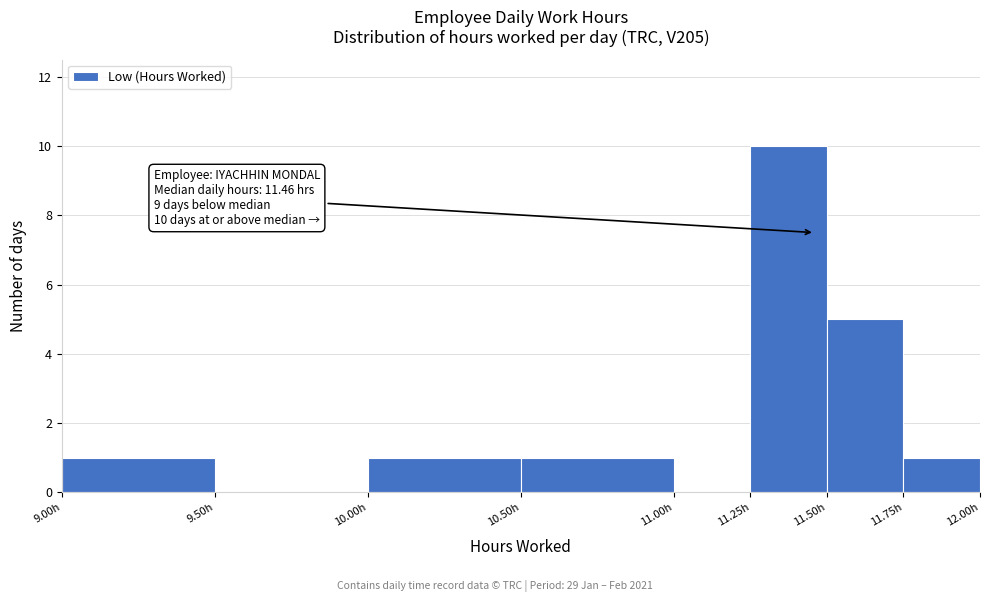

Which range on the x-axis has the tallest bar?

11.25 to 11.50